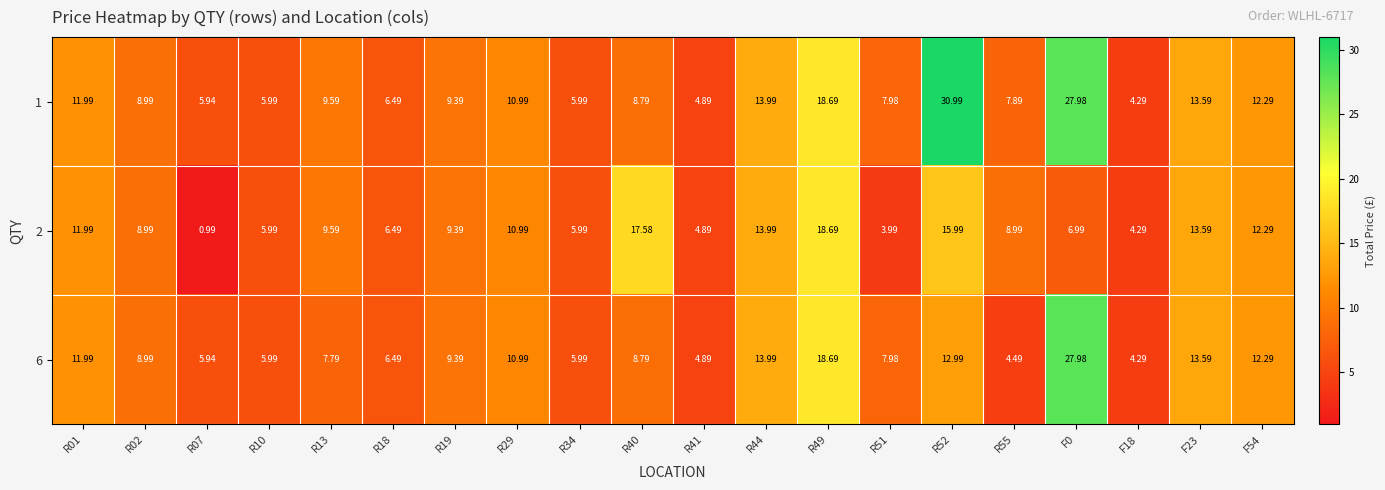

At which category does the chart reach its minimum across all series?

R07